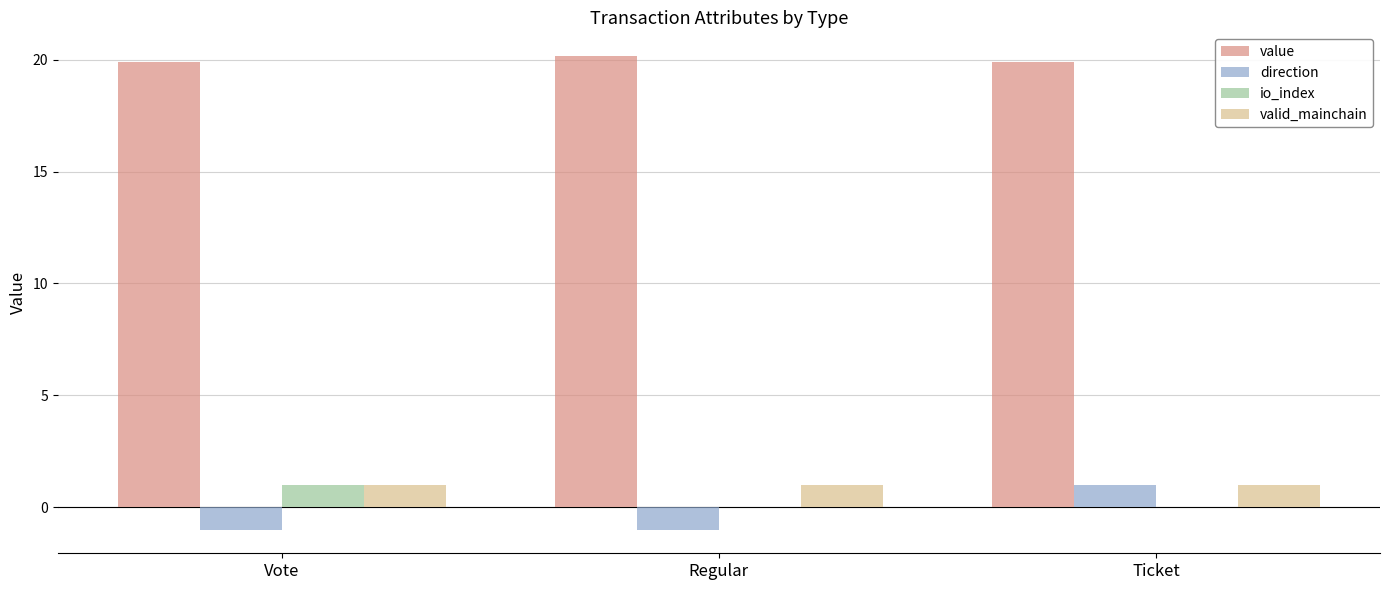

What is the sum of all direction values?

-1.0